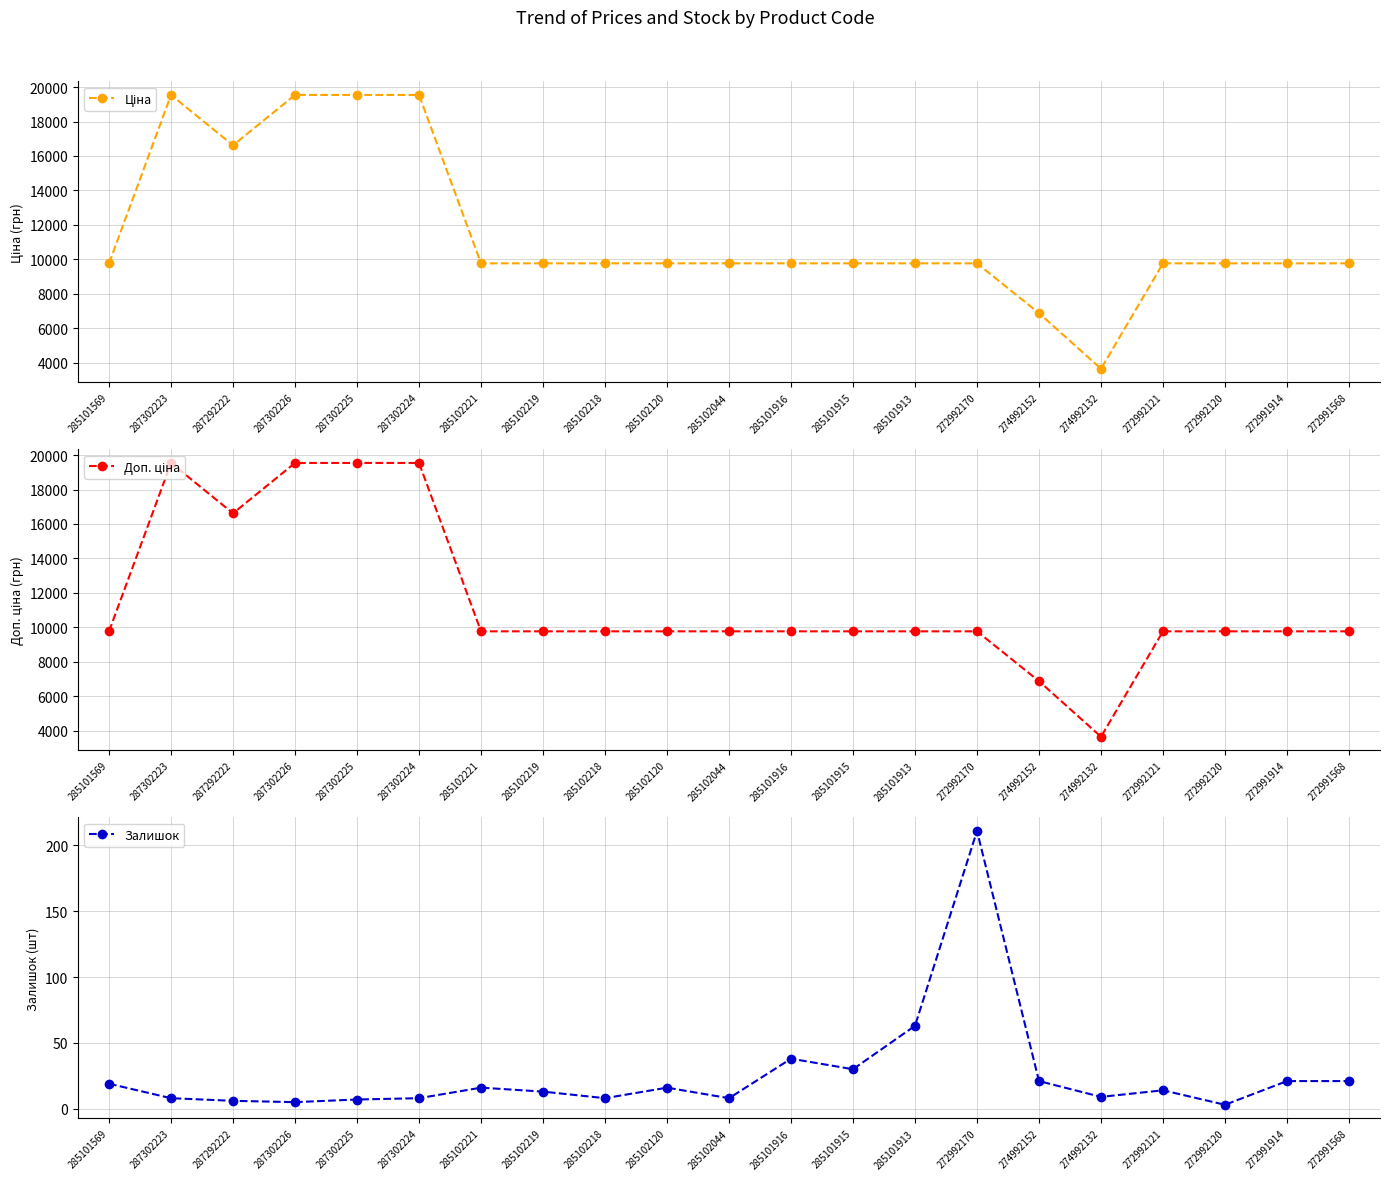

How many categories are shown in the chart?

21